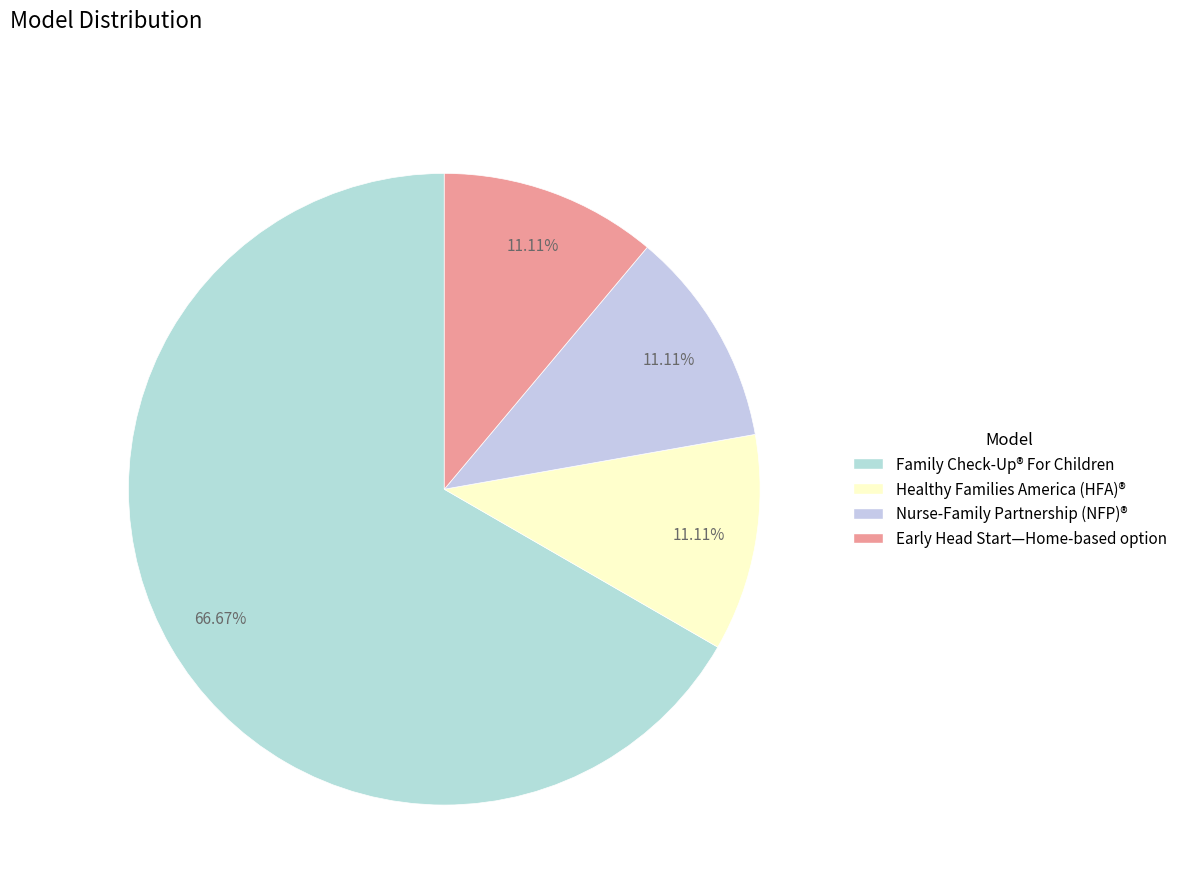

To the nearest percent, what is the difference between the largest and smallest slice percentages?

56%